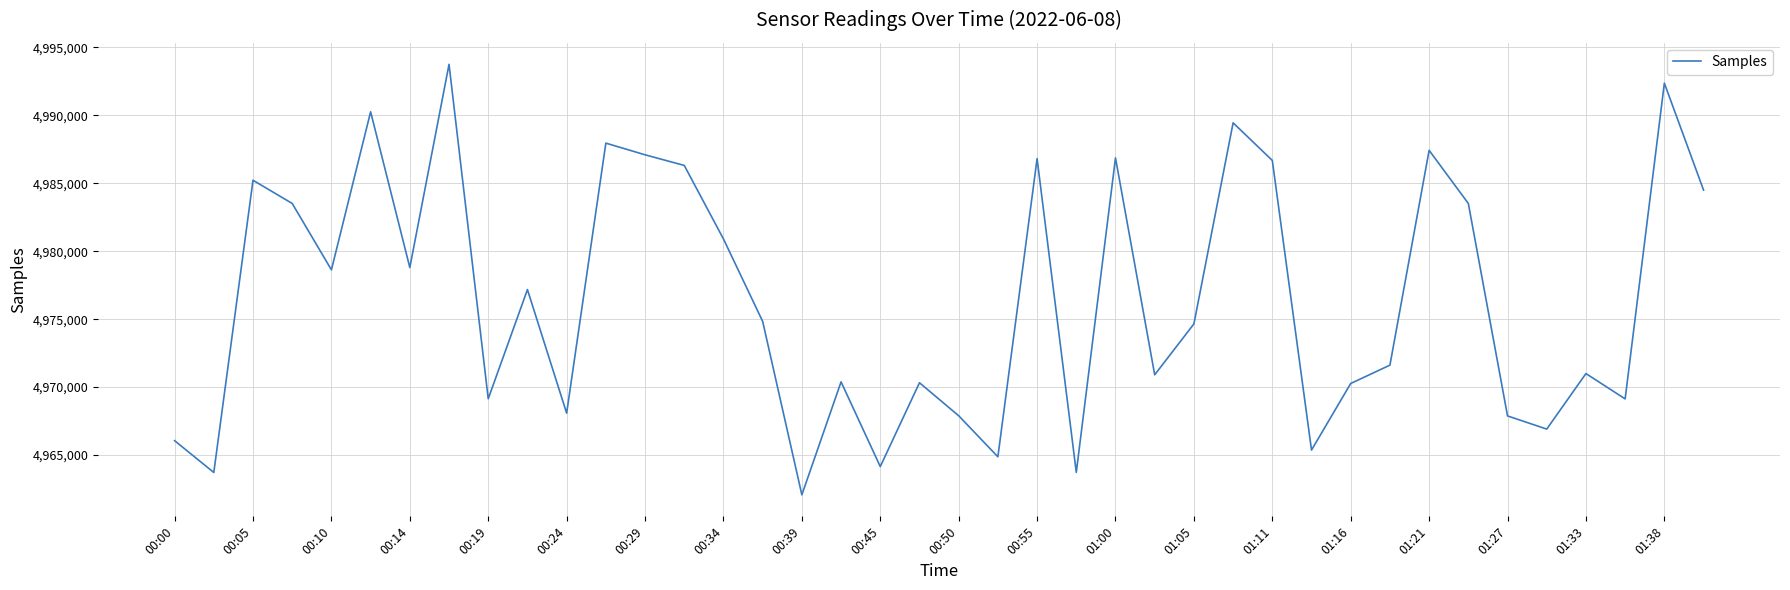

What is the maximum value shown in the chart?

4993747